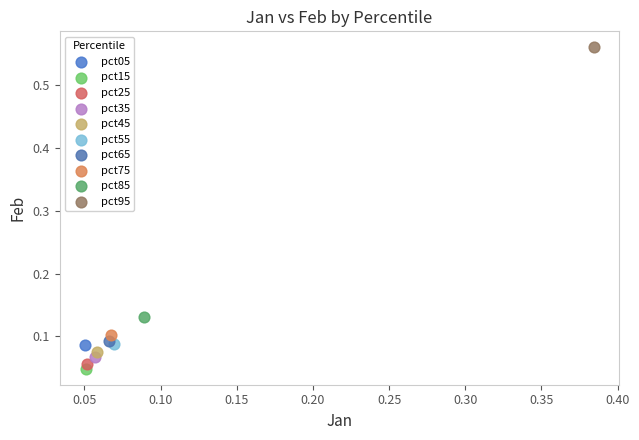

Which series contains the highest Y value?

pct95